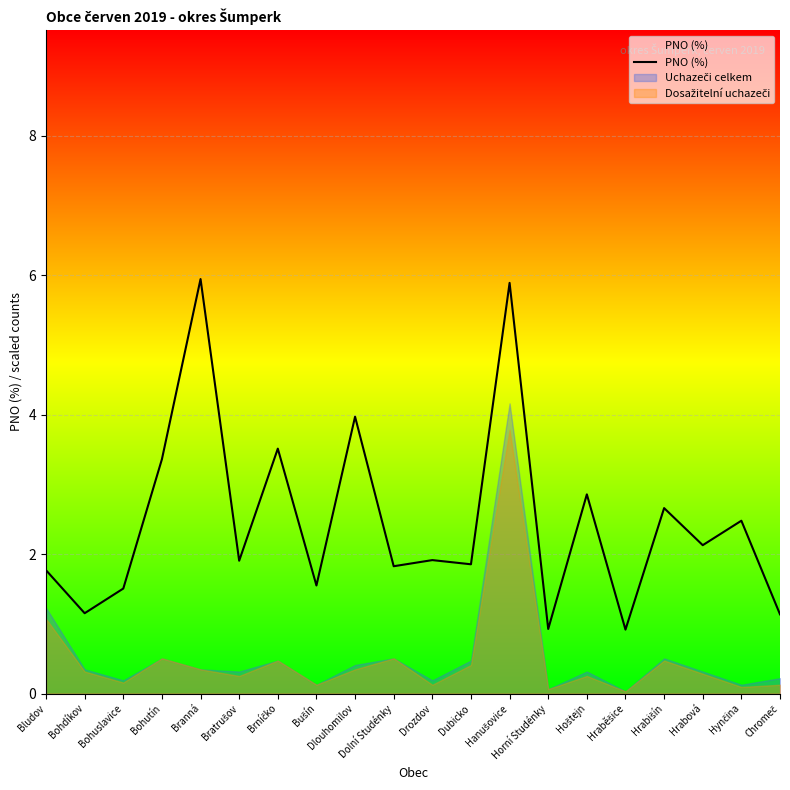

Where is the first local minimum?

Bohdíkov